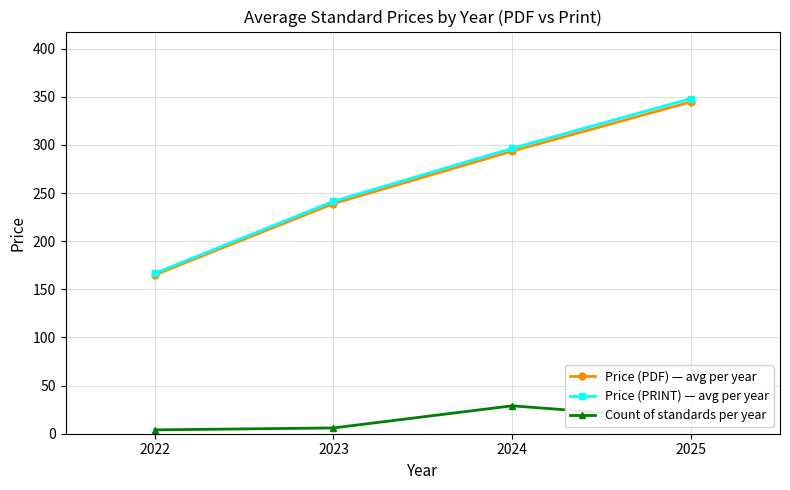

The Count of standards per year series shows 6.0 at 2023. True or false?

True